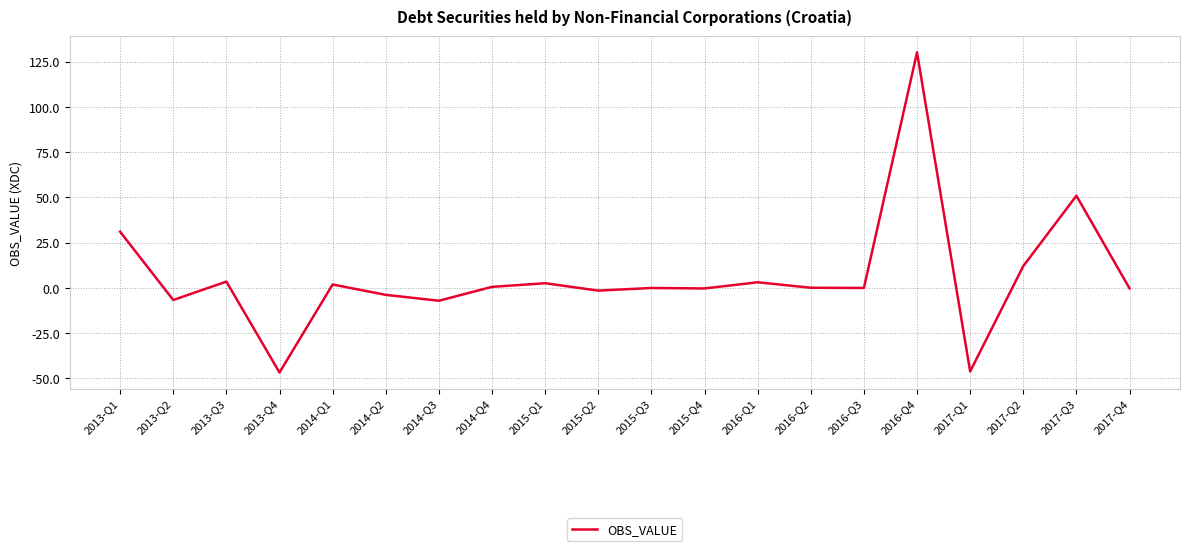

Is it true that the value at 2016-Q3 is 0.0?

True